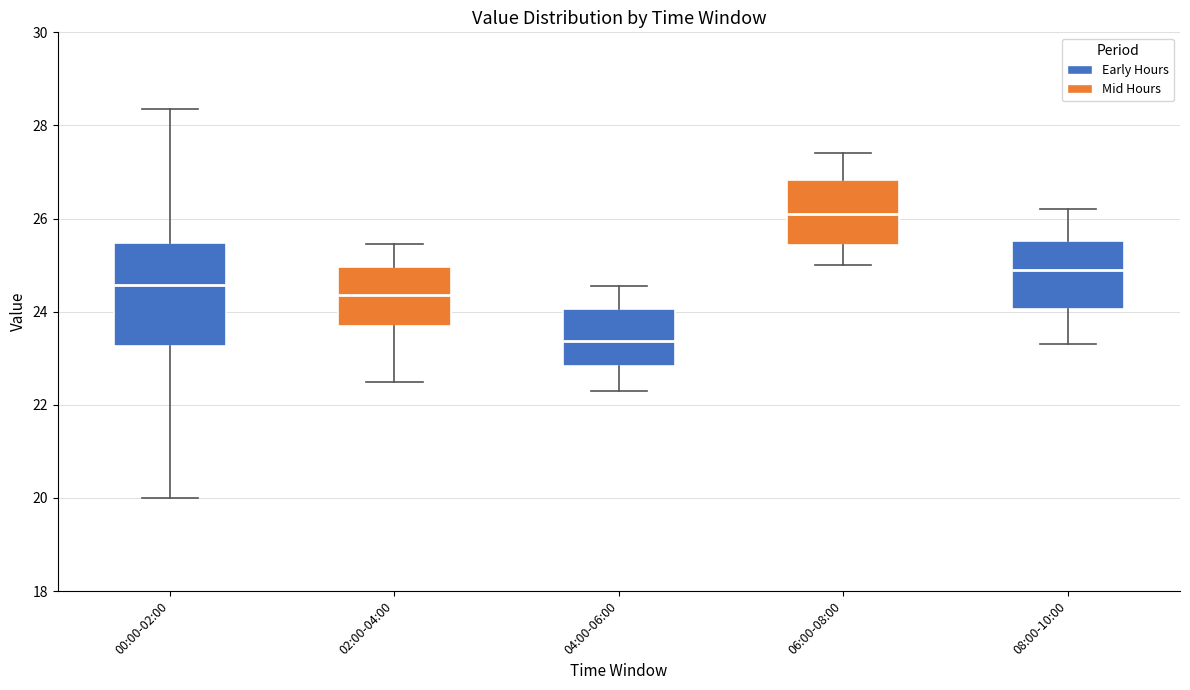

Where is the upper edge of the box for 00:00-02:00 on the y-axis? The values are not printed on the chart, so give them approximately, as read against the axis.

25.4